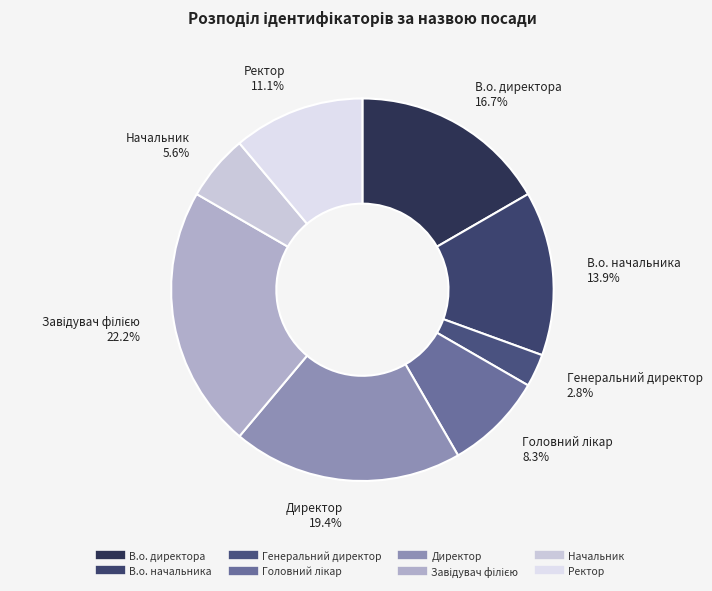

Is the sum of Начальник and Директор greater than half?

No